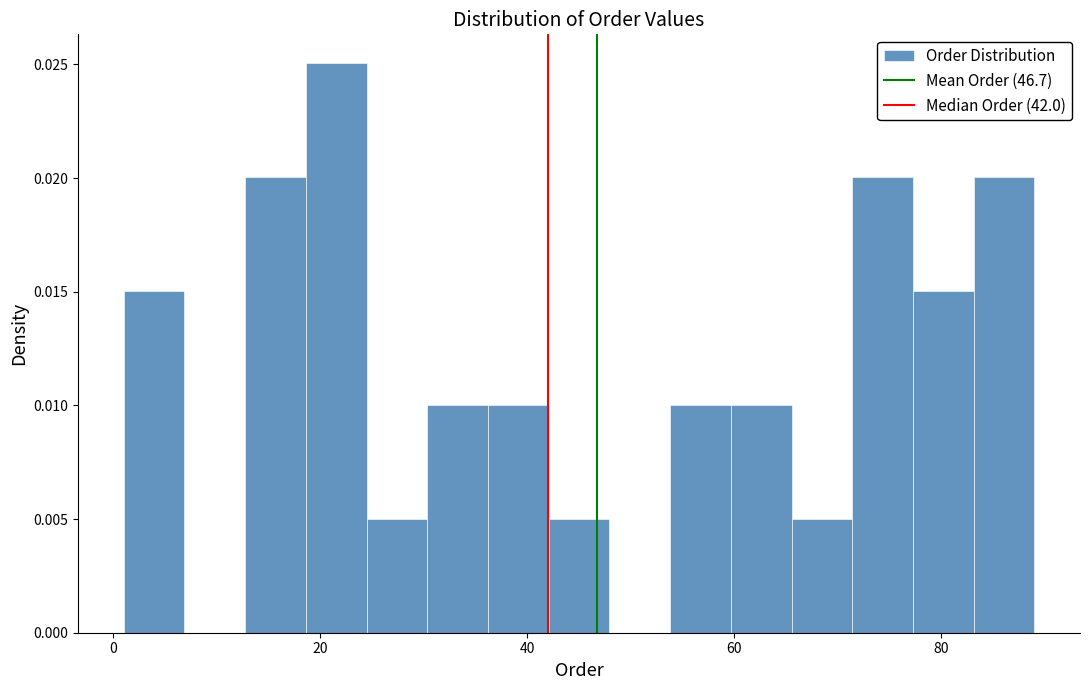

Read against the x-axis, roughly where is the centre of the tallest bar?

22